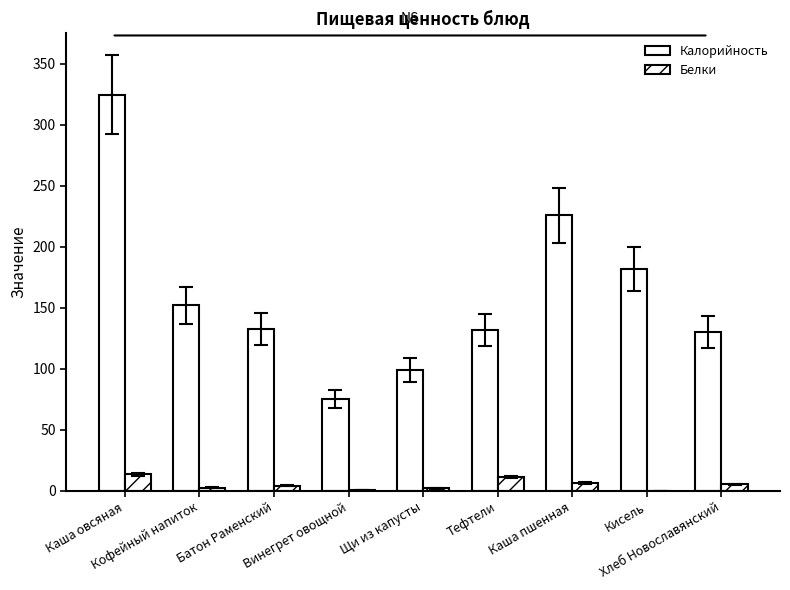

Count the number of data series in this chart.

2